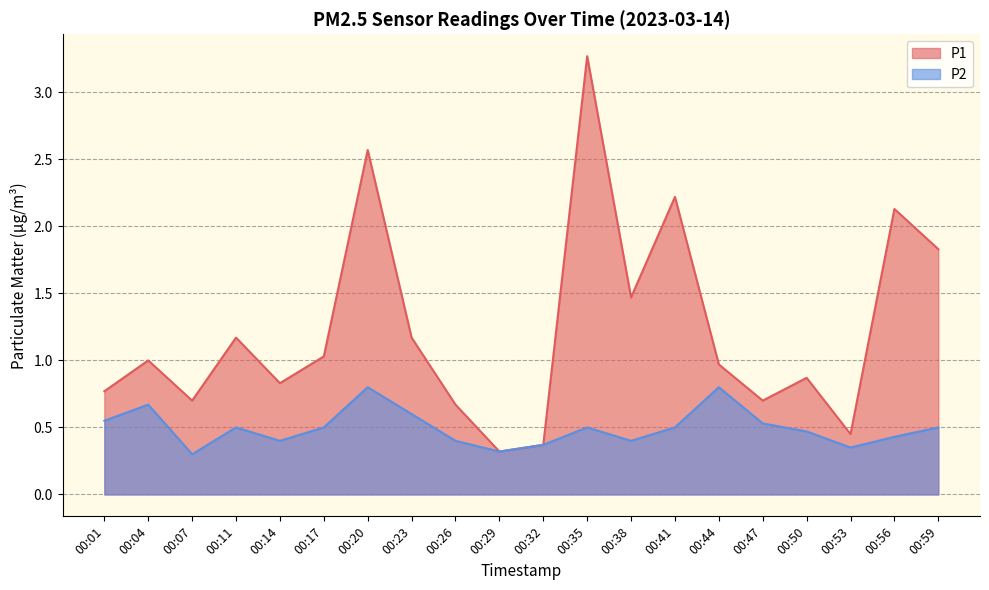

Does the chart have visible grid lines?

Yes